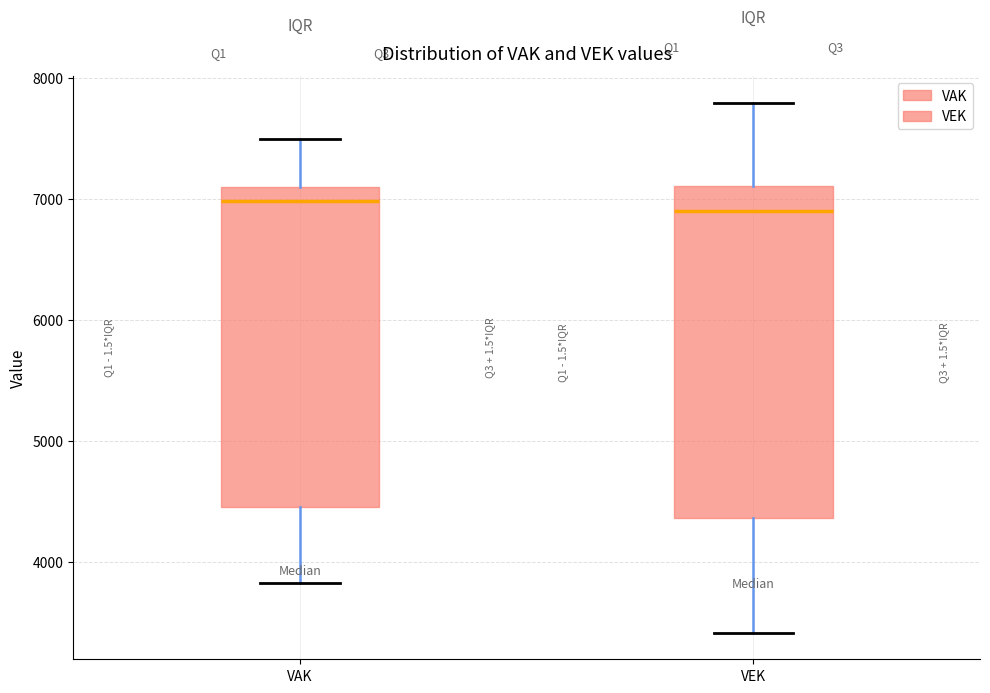

Reading left to right, read every box against the y-axis: the position of its median line, the range the box covers, and the ends of its whiskers. The values are not printed on the chart, so give them approximately, as read against the axis.

VAK: median 7000, box 4400 to 7100, whiskers 3800 to 7500
VEK: median 6900, box 4400 to 7100, whiskers 3400 to 7800